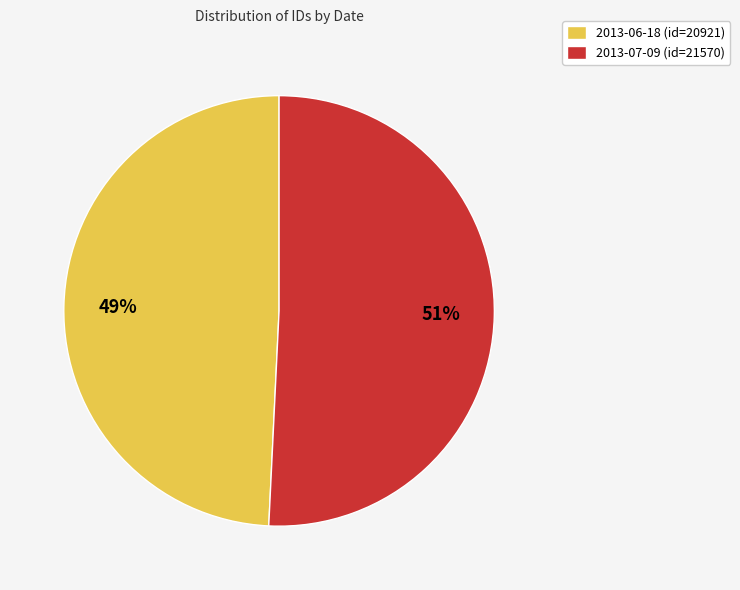

Count the number of slices in the pie.

2